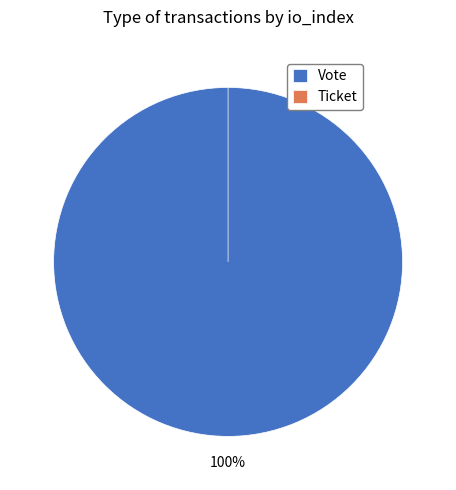

What percentage is the Vote slice, to the nearest percent?

100%